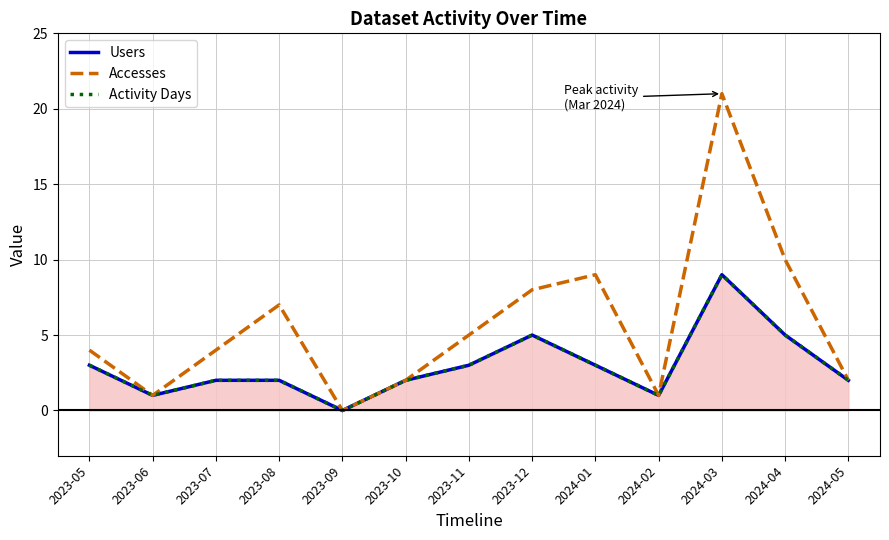

What are all the series names shown in the legend?

Users, Accesses, Activity Days